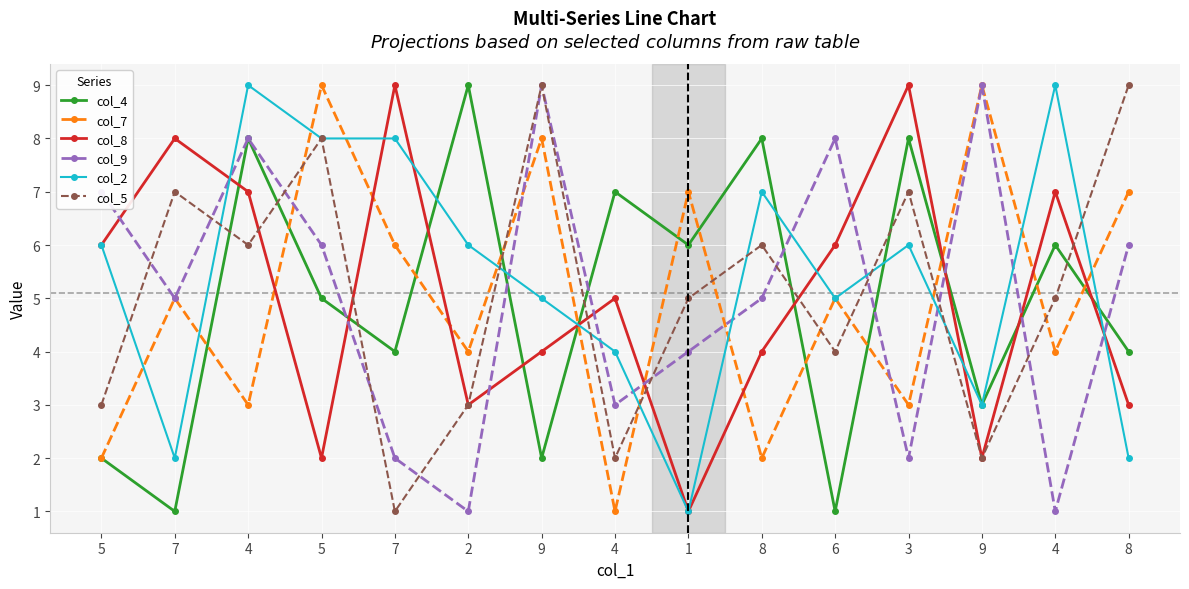

True or false: col_2 and col_9 intersect in this chart.

True